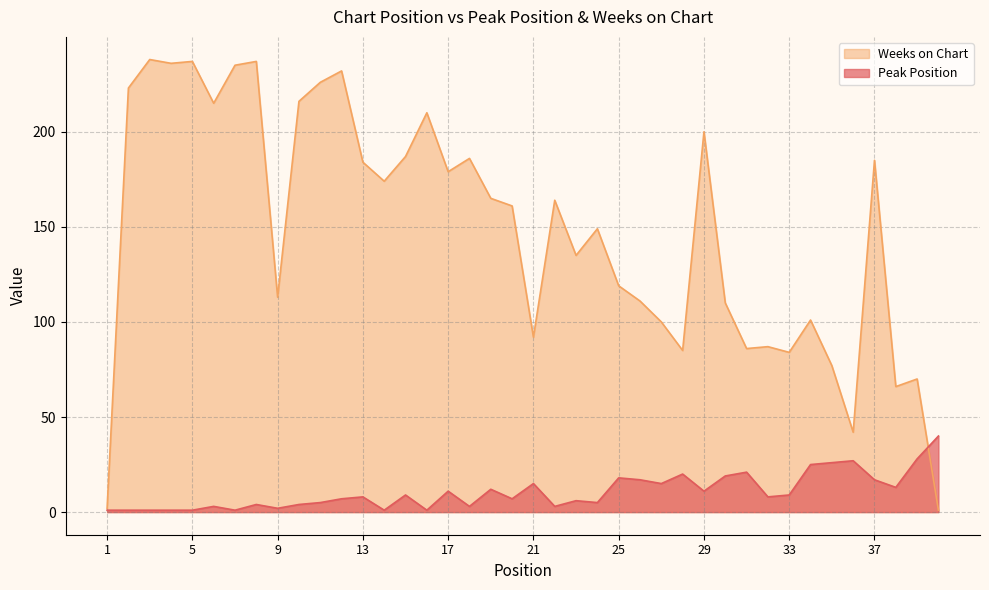

Where does the Peak Position series first go above 8?

15